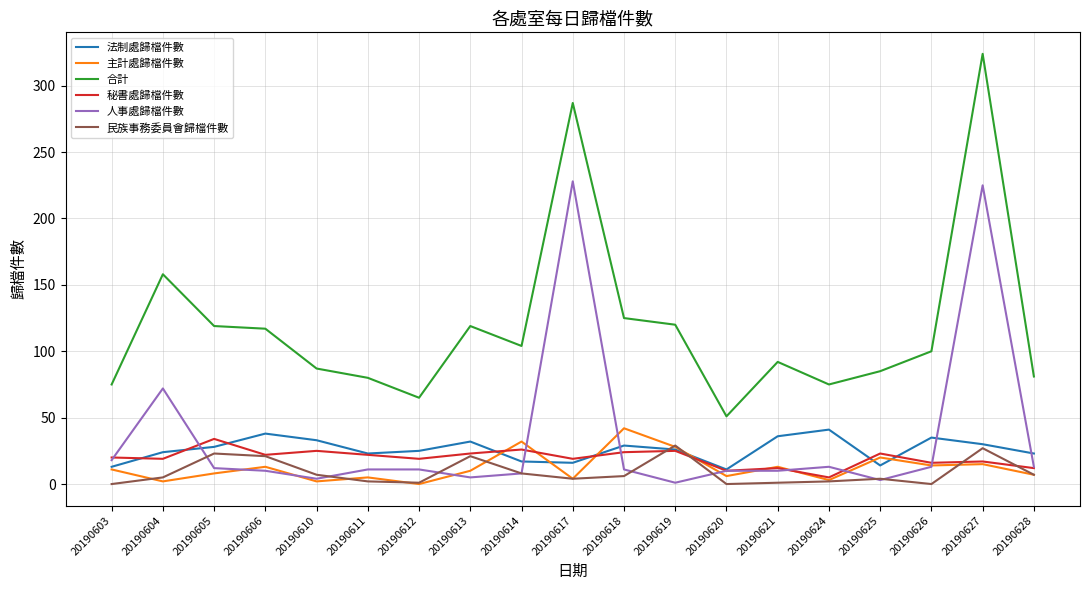

What is the highest value of the 秘書處歸檔件數 series?

34